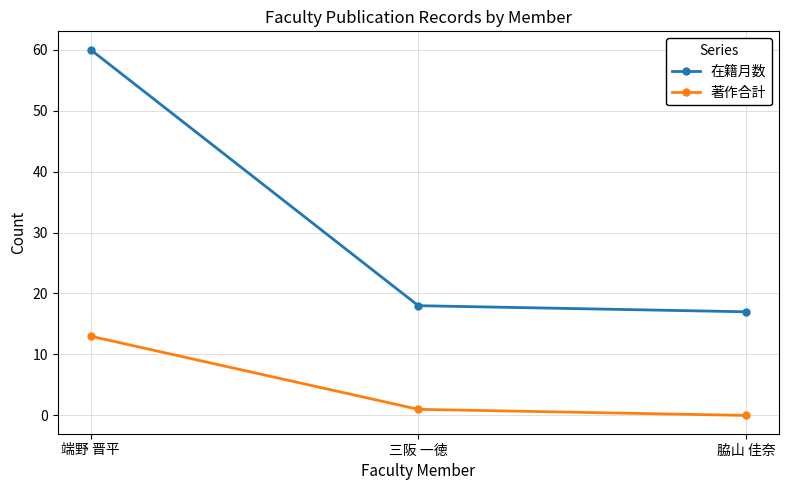

Does the chart display data point markers on the line(s)?

Yes